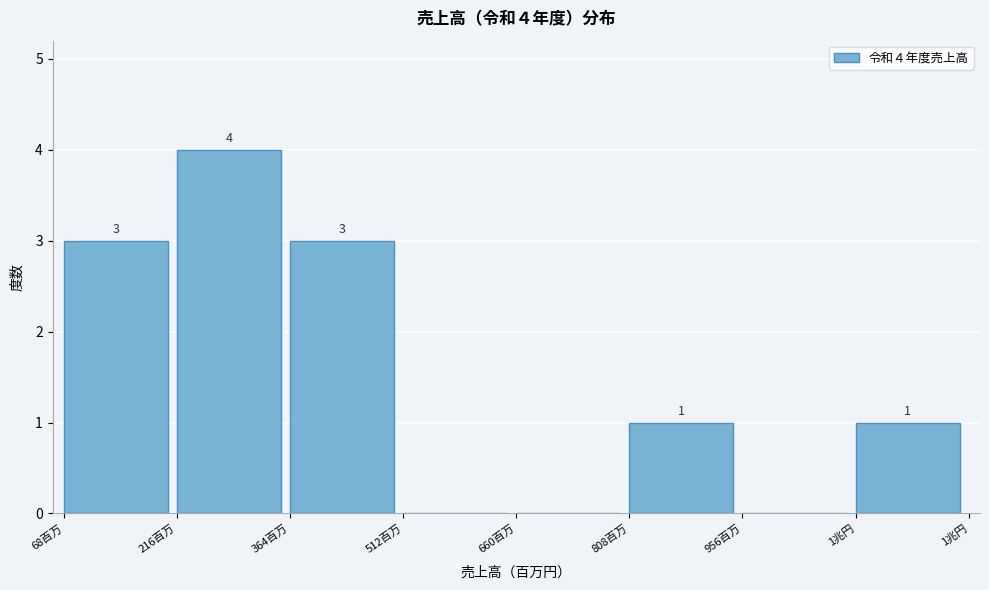

Reading left to right, extract all data points from this chart.

68百万=3	216百万=4	364百万=3	512百万=0	660百万=0	808百万=1	956百万=0	1兆円=1